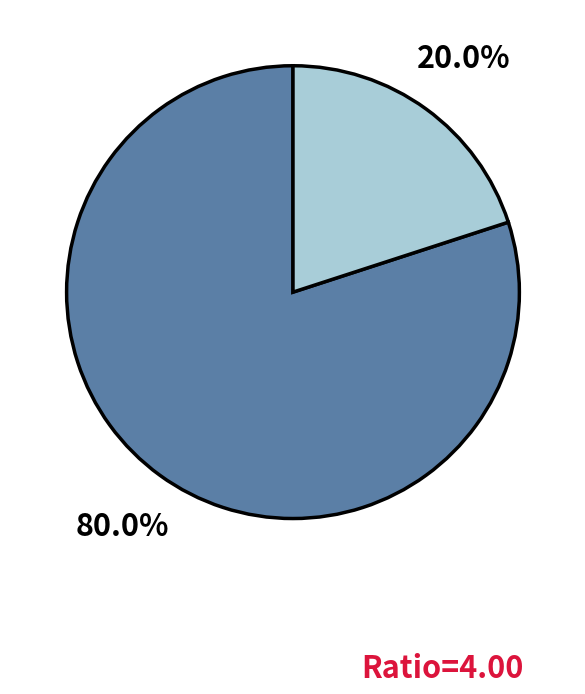

Is there any slice that represents more than half of the pie?

Yes